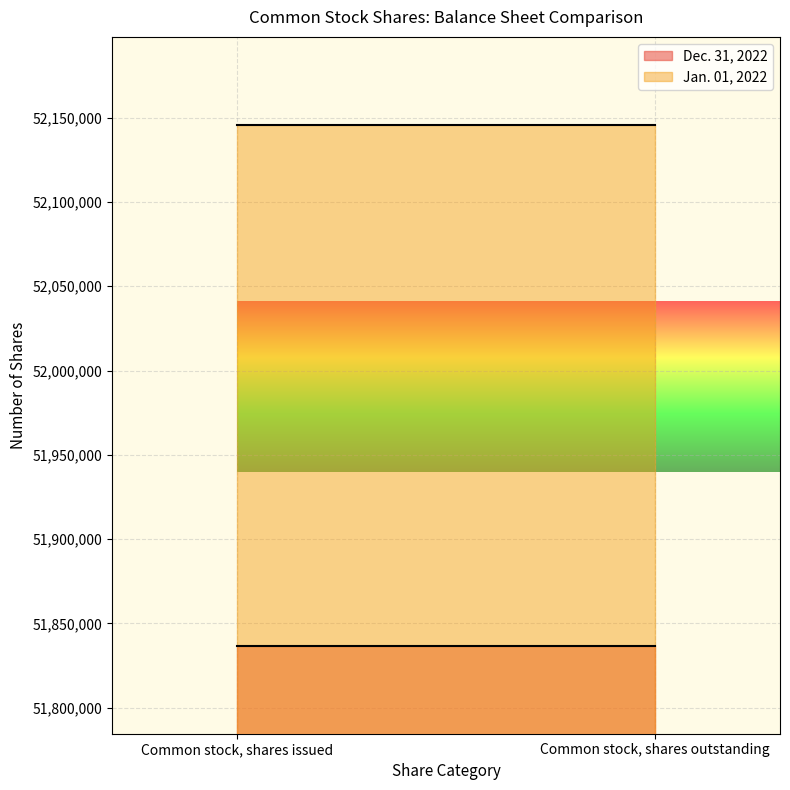

Which series has the largest total across all categories?

Jan. 01, 2022